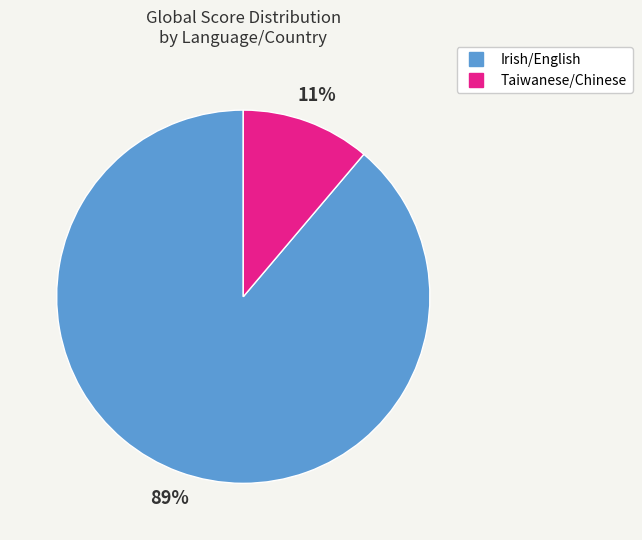

Is there a majority slice in this chart?

Yes